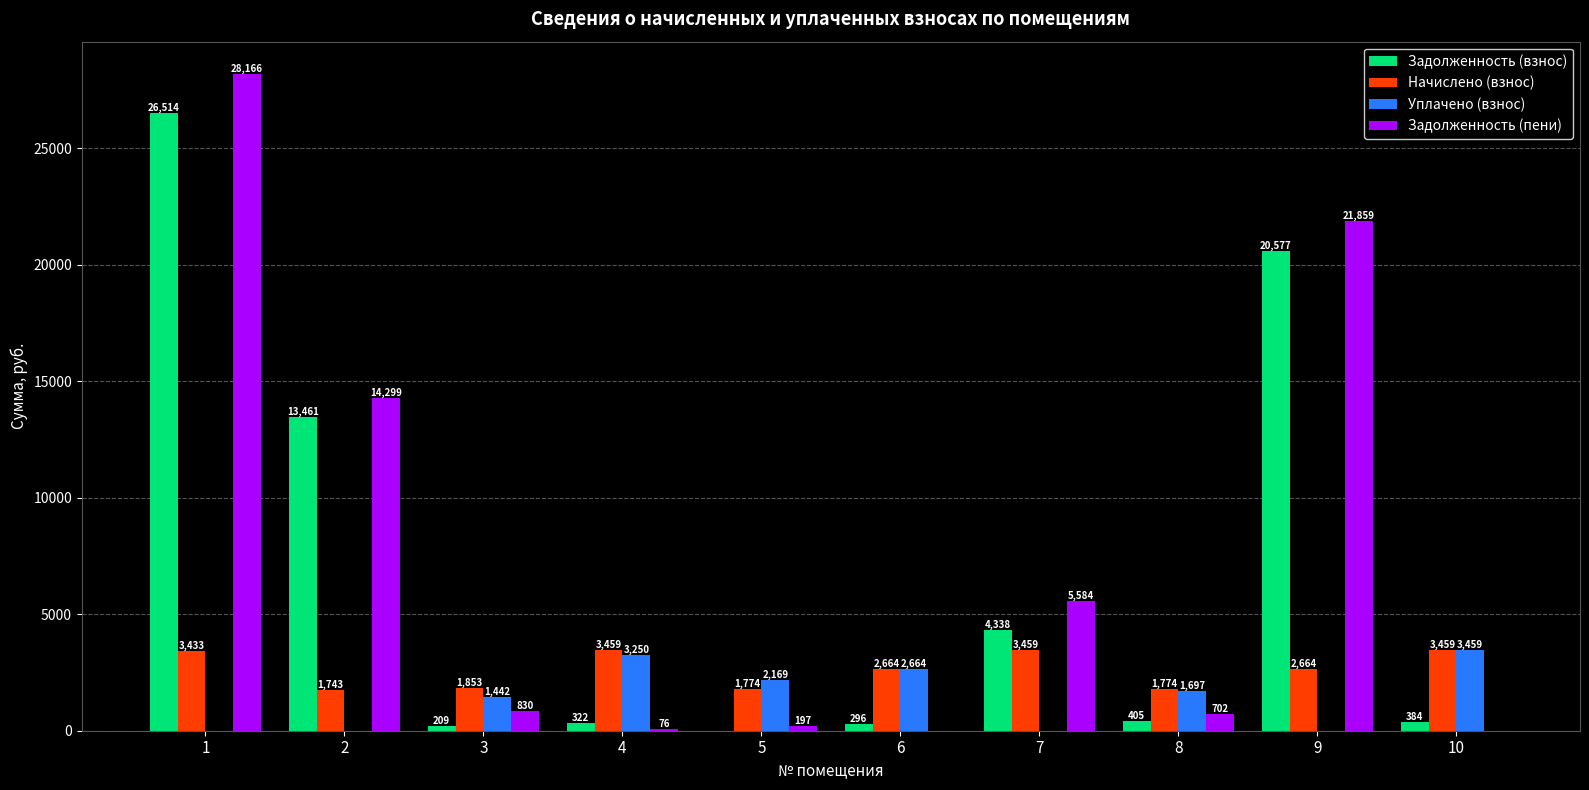

Is it true that Задолженность (взнос) equals 6231.1 at 7?

False